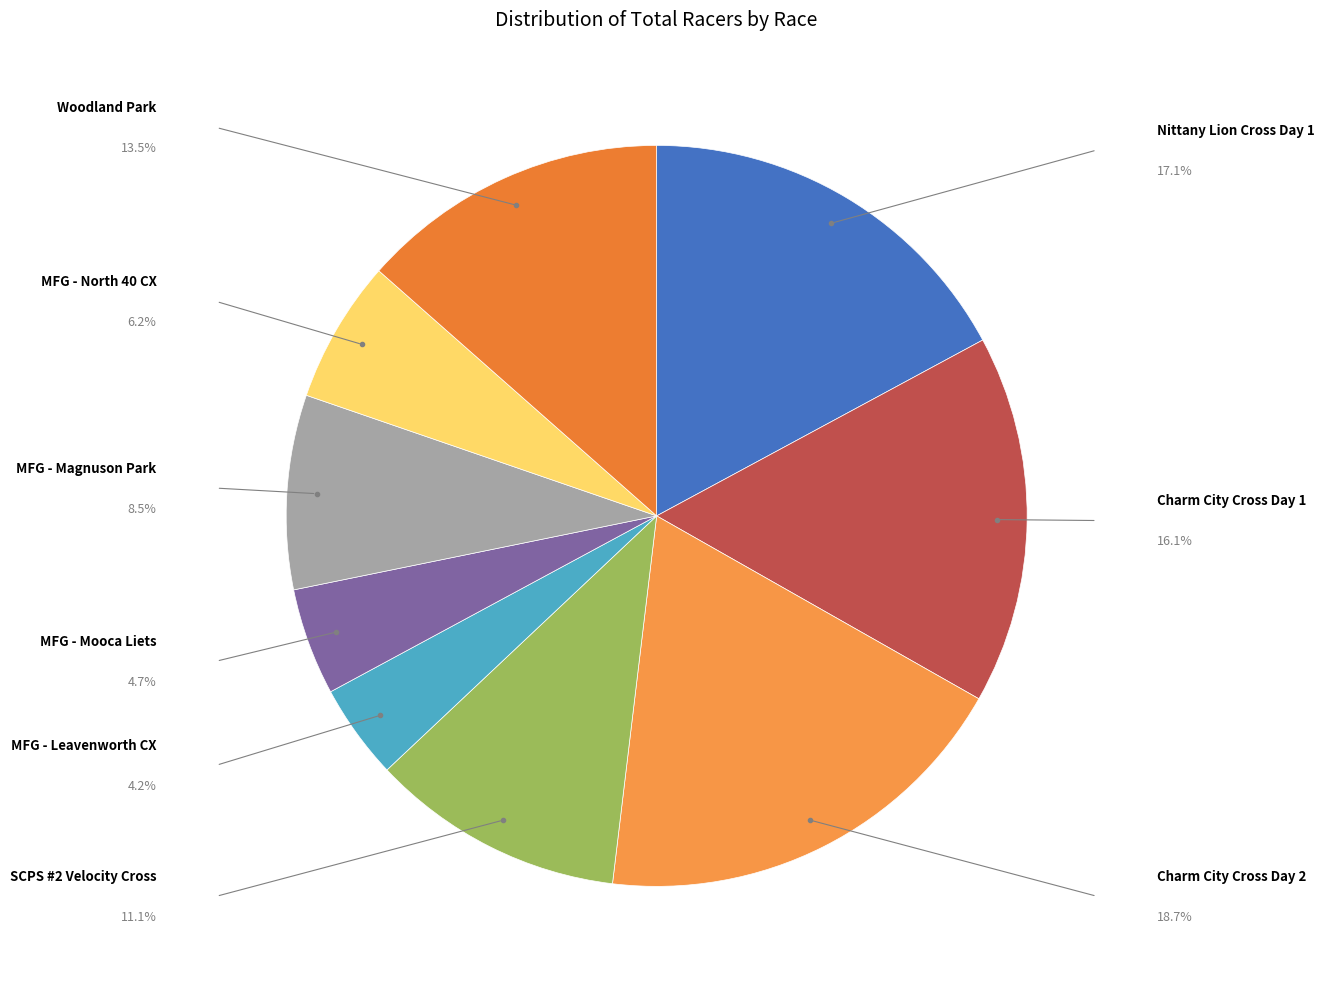

Is it true that Woodland Park is 13% of the pie?

True